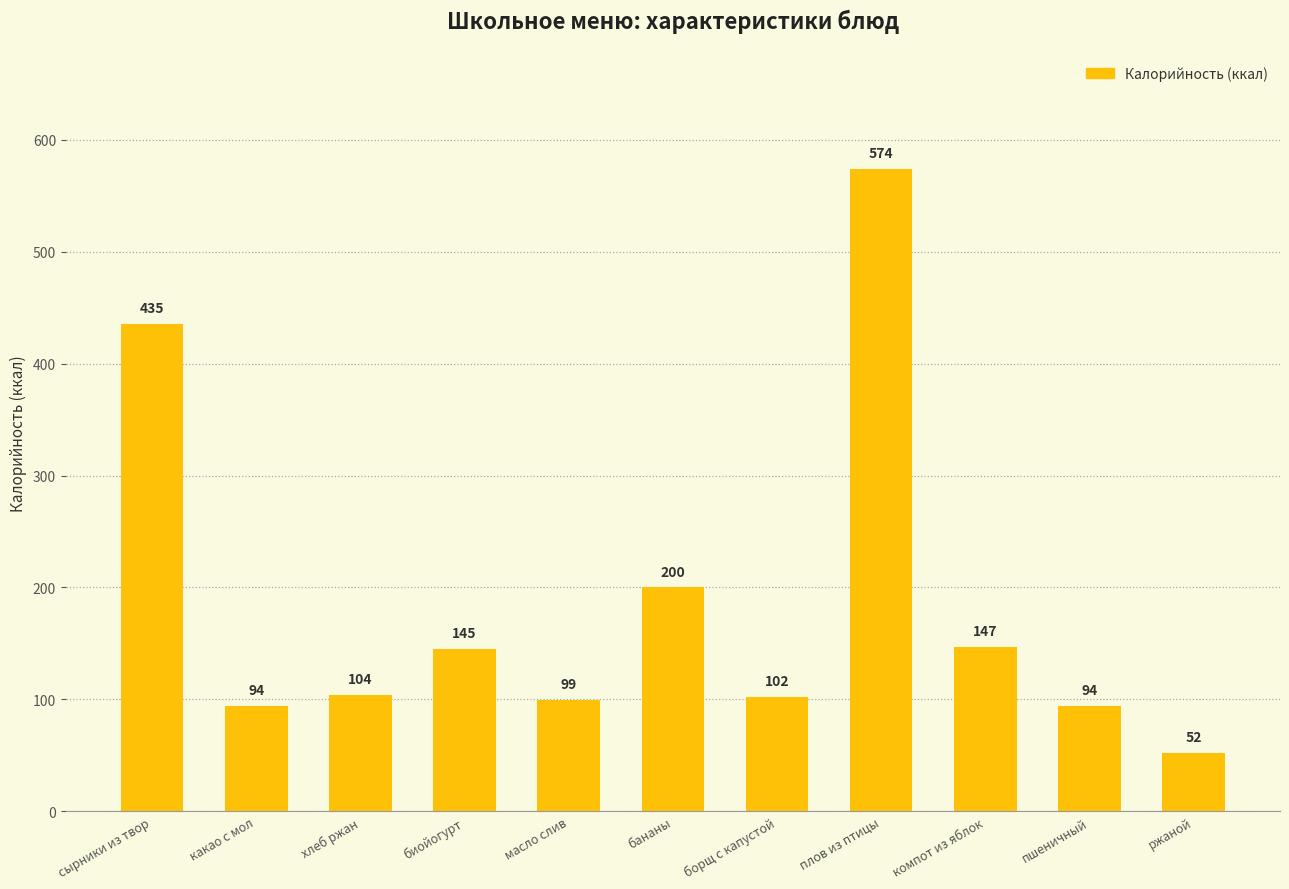

What is the sum of the values at плов из птицы and какао с мол?

667.8